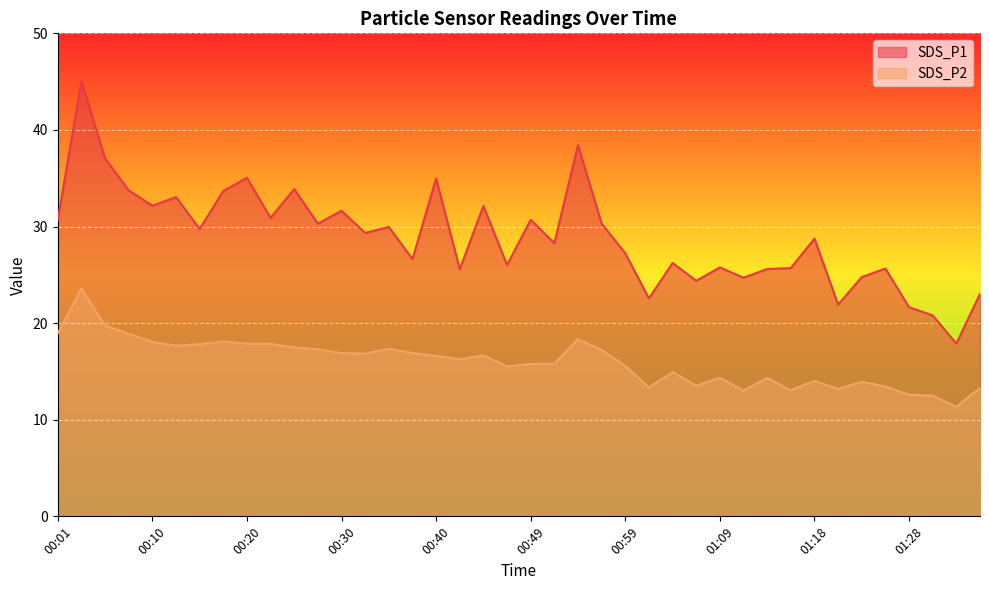

True or false: SDS_P1 and SDS_P2 intersect in this chart.

False